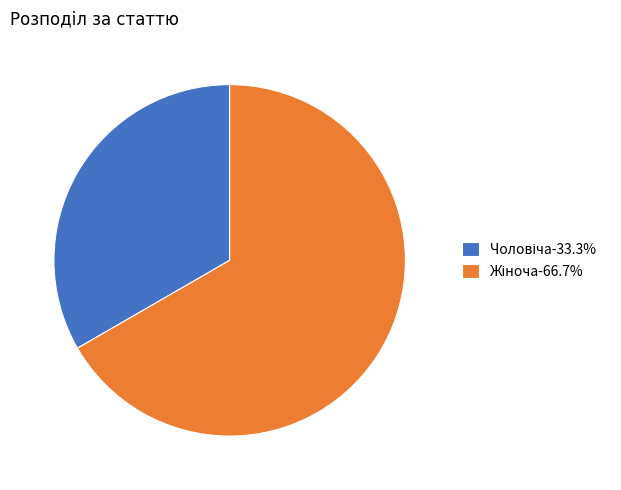

Is there any slice that represents more than half of the pie?

Yes